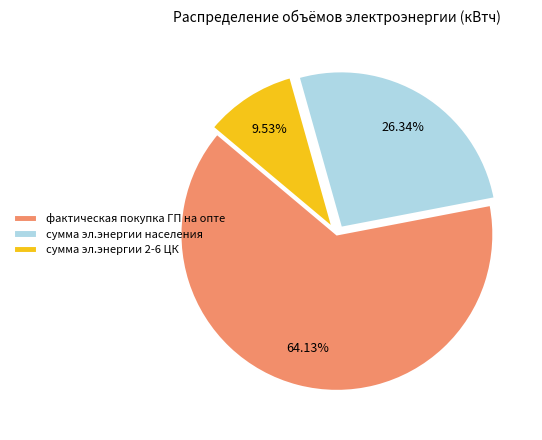

How many segments does this pie chart have?

3